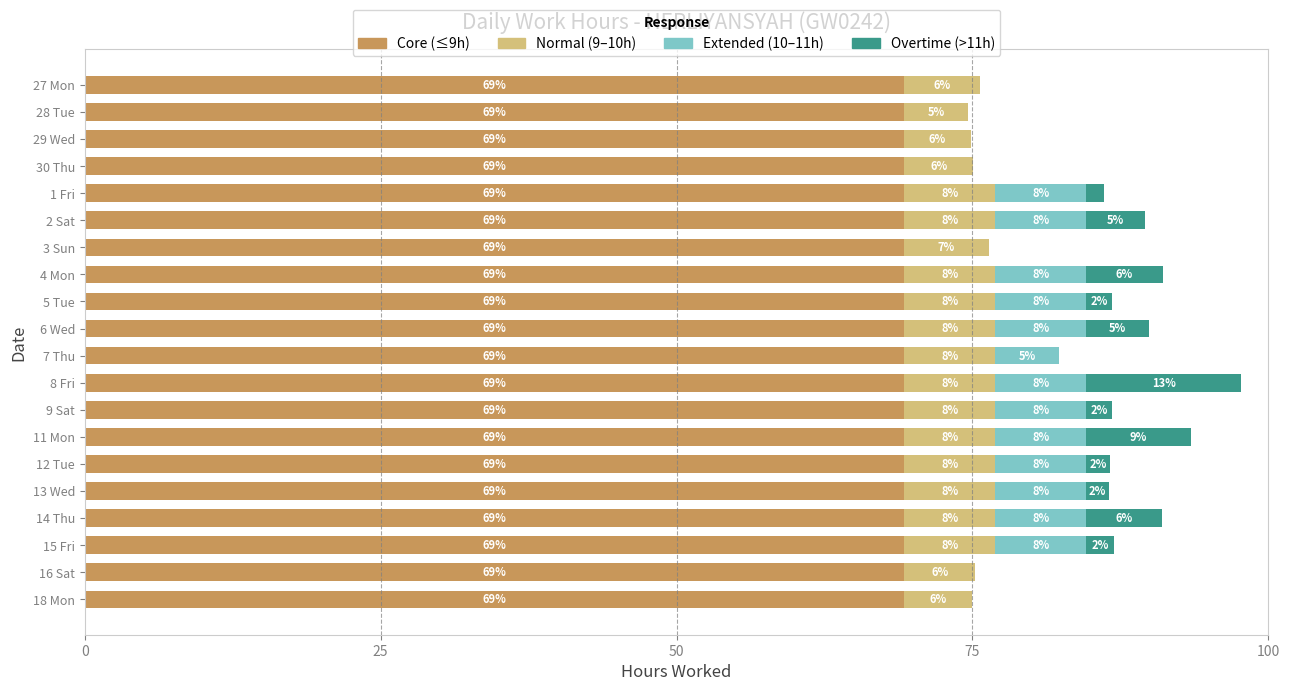

The Core (≤9h) series shows 115.8 at 4 Mon. True or false?

False